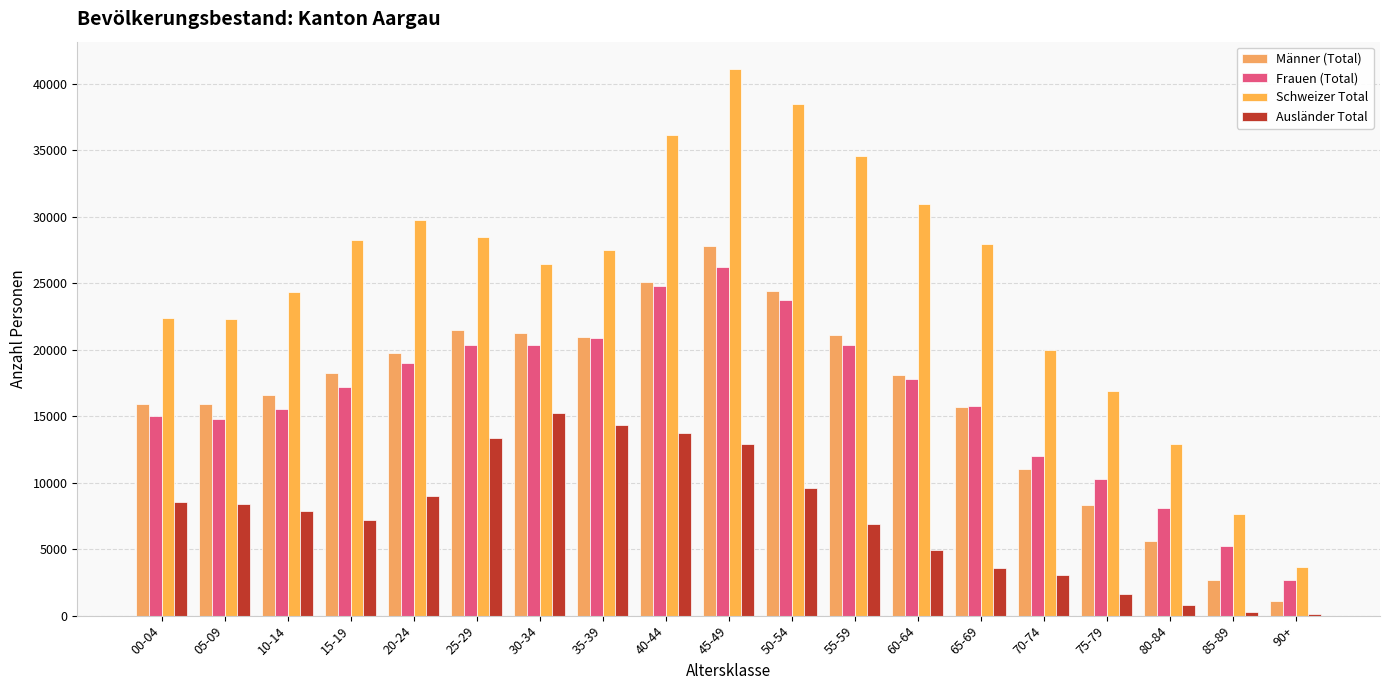

True or false: Ausländer Total has a value of 1127 at 60-64.

False